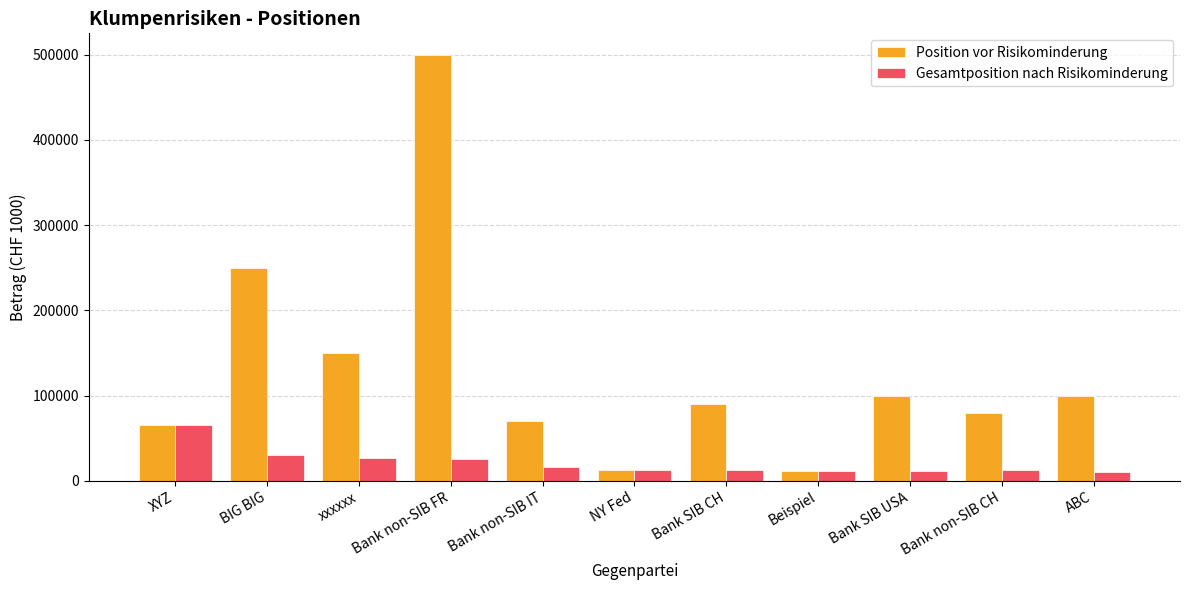

Rank the series by their average value, from lowest to highest.

Gesamtposition nach Risikominderung, Position vor Risikominderung